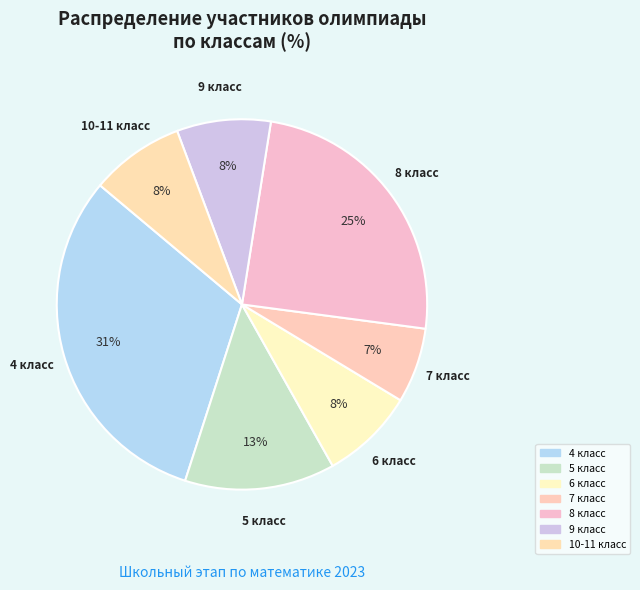

What is the ratio of the value at 4 класс to the value at 10-11 класс?

3.8